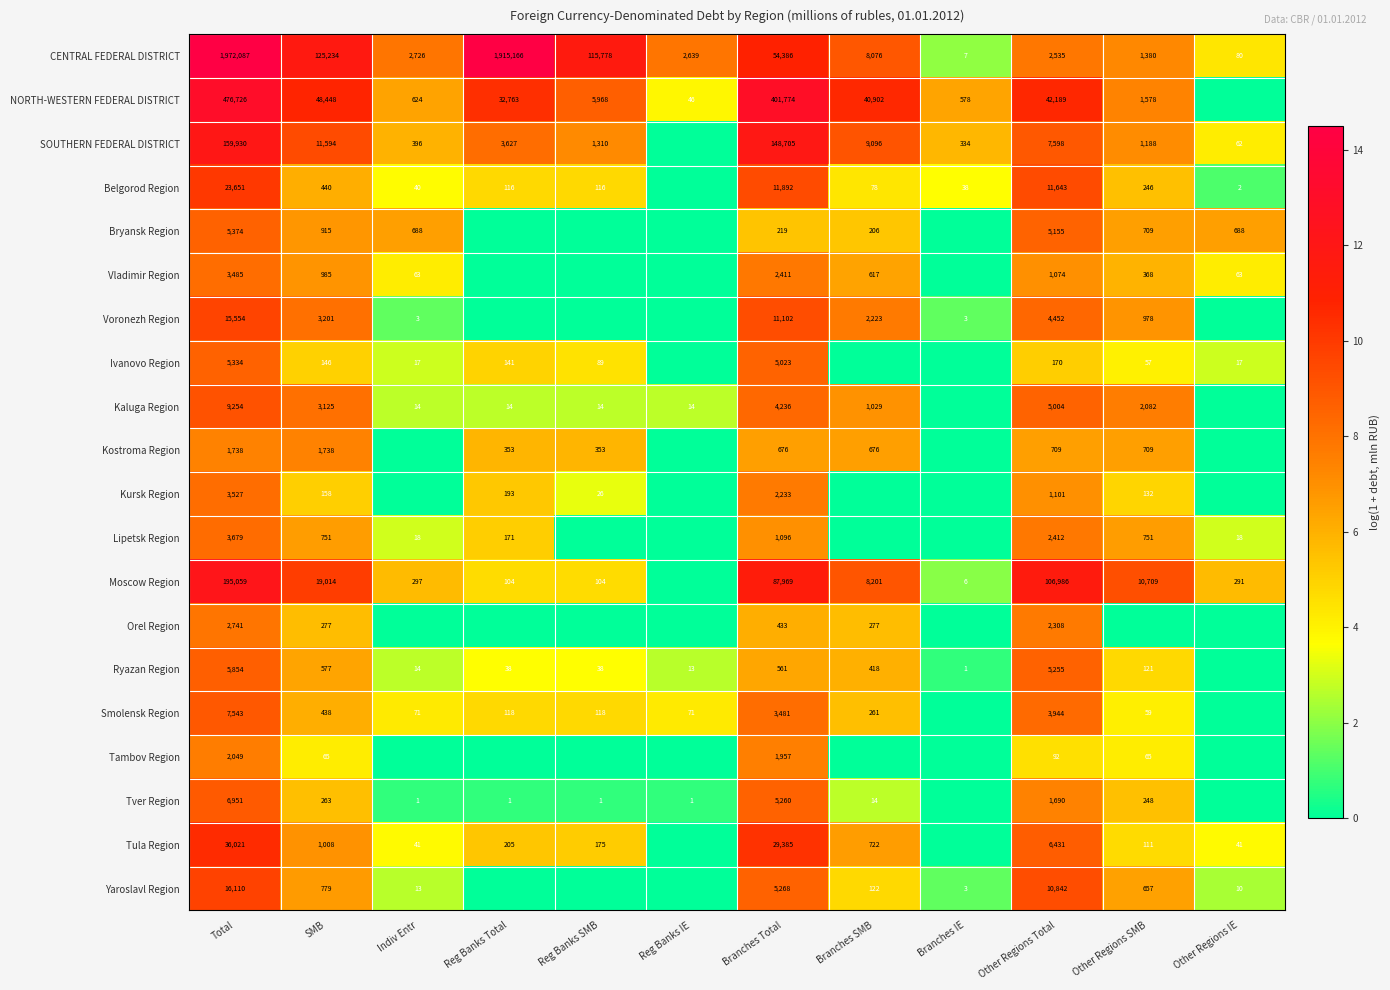

Between Total and Other Regions Total, which series saw the biggest shift?

CENTRAL FEDERAL DISTRICT